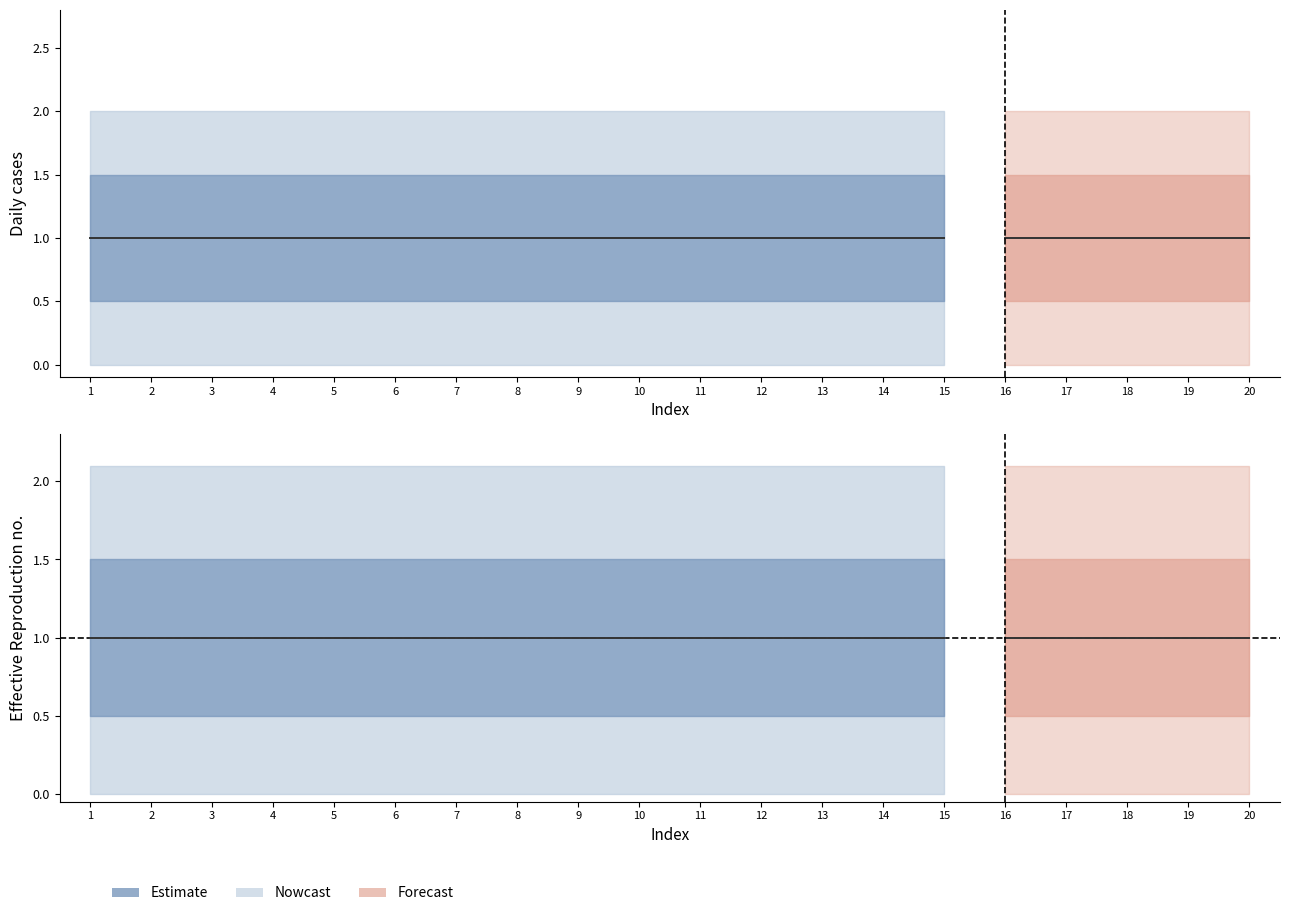

The value of col_1 at 9 is 0. True or false?

False